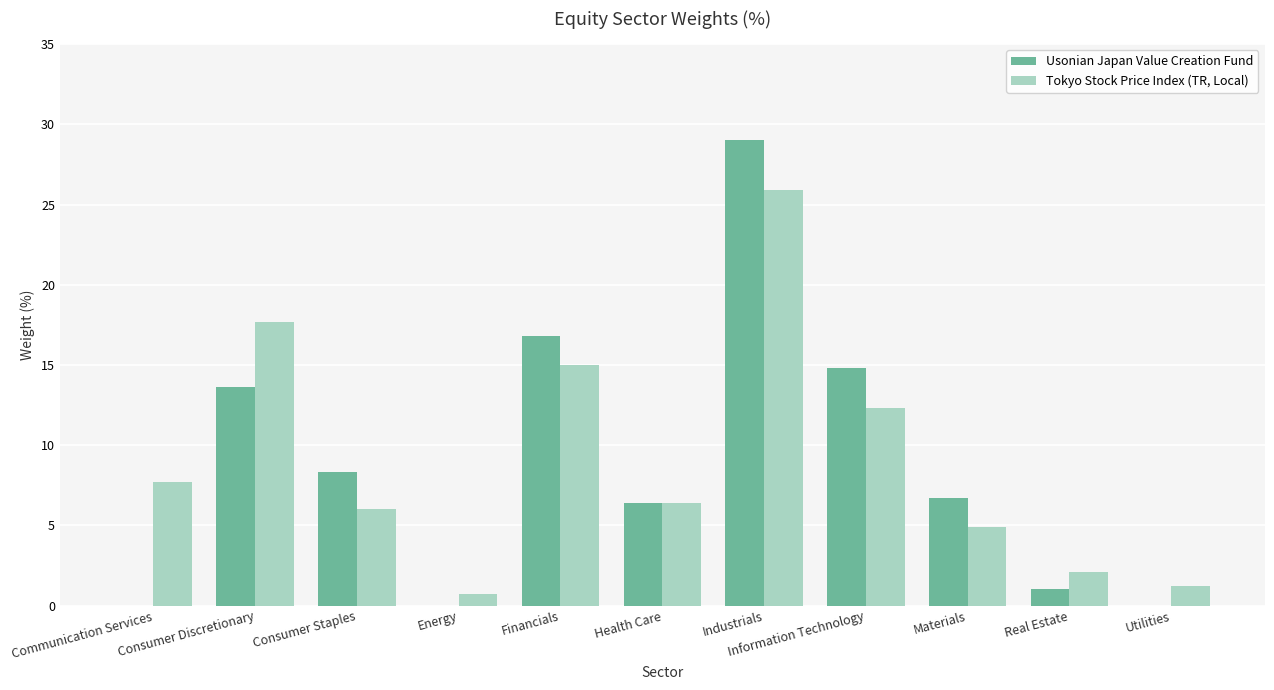

What is the sum of all Usonian Japan Value Creation Fund values?

96.6